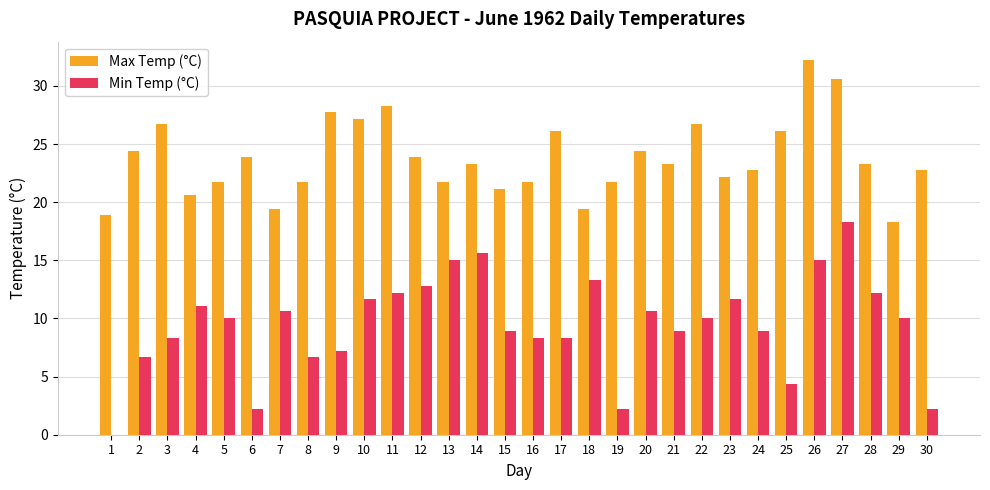

At which label does Min Temp (°C) reach its peak?

27